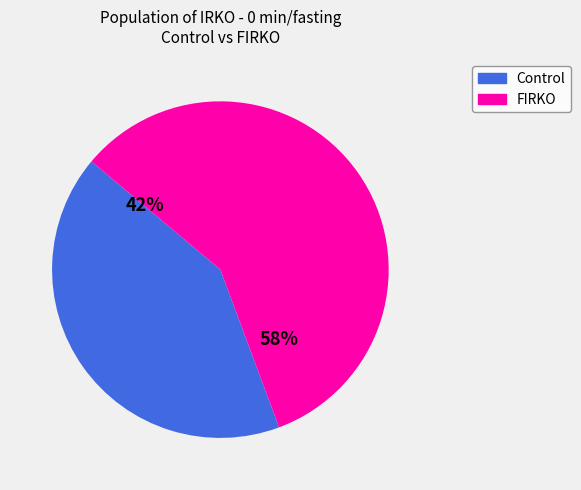

To the nearest percent, what is the difference between the largest and smallest slice percentages?

16%